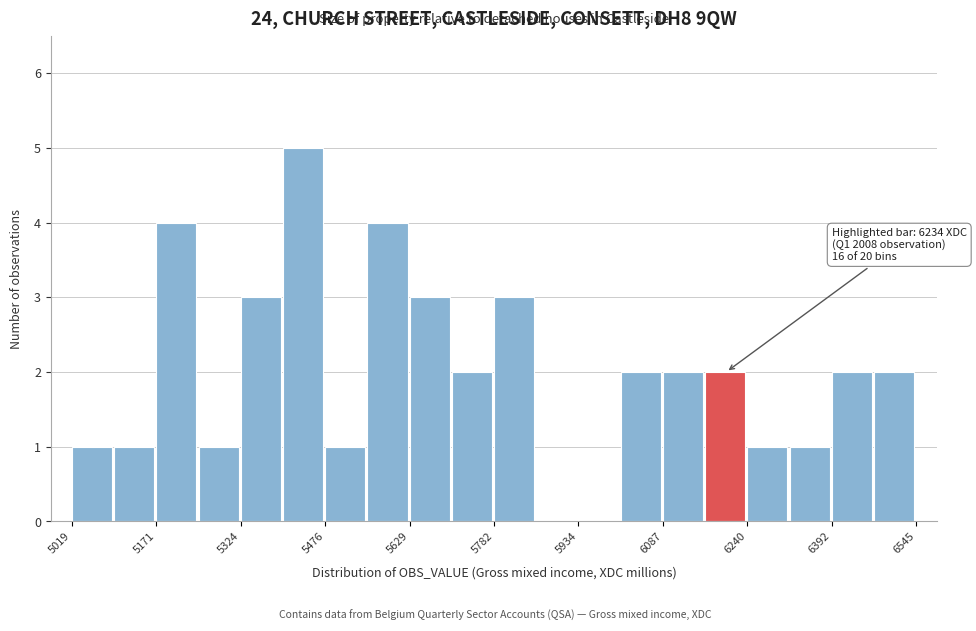

Read against the x-axis, roughly where is the centre of the tallest bar?

5440